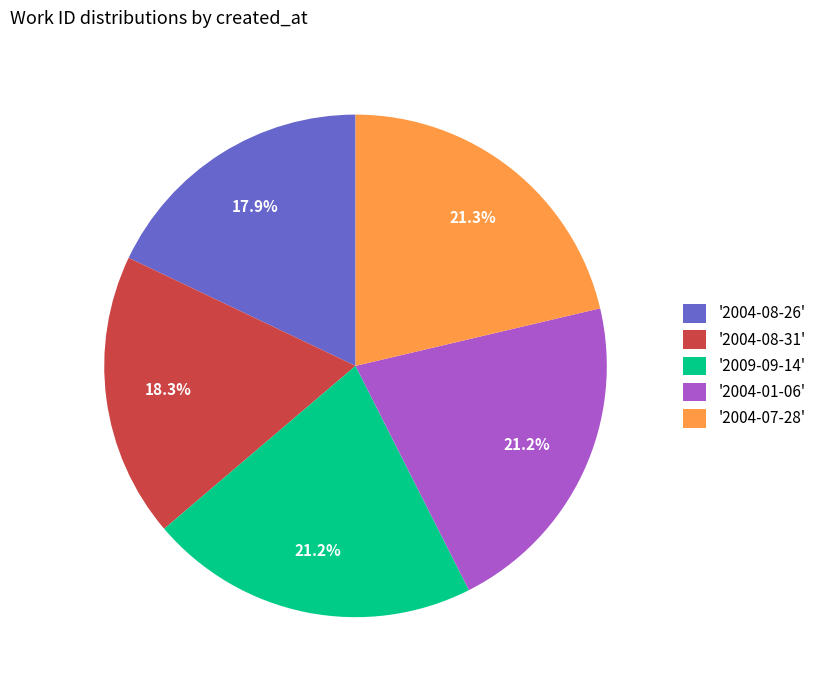

Count the number of slices in the pie.

5